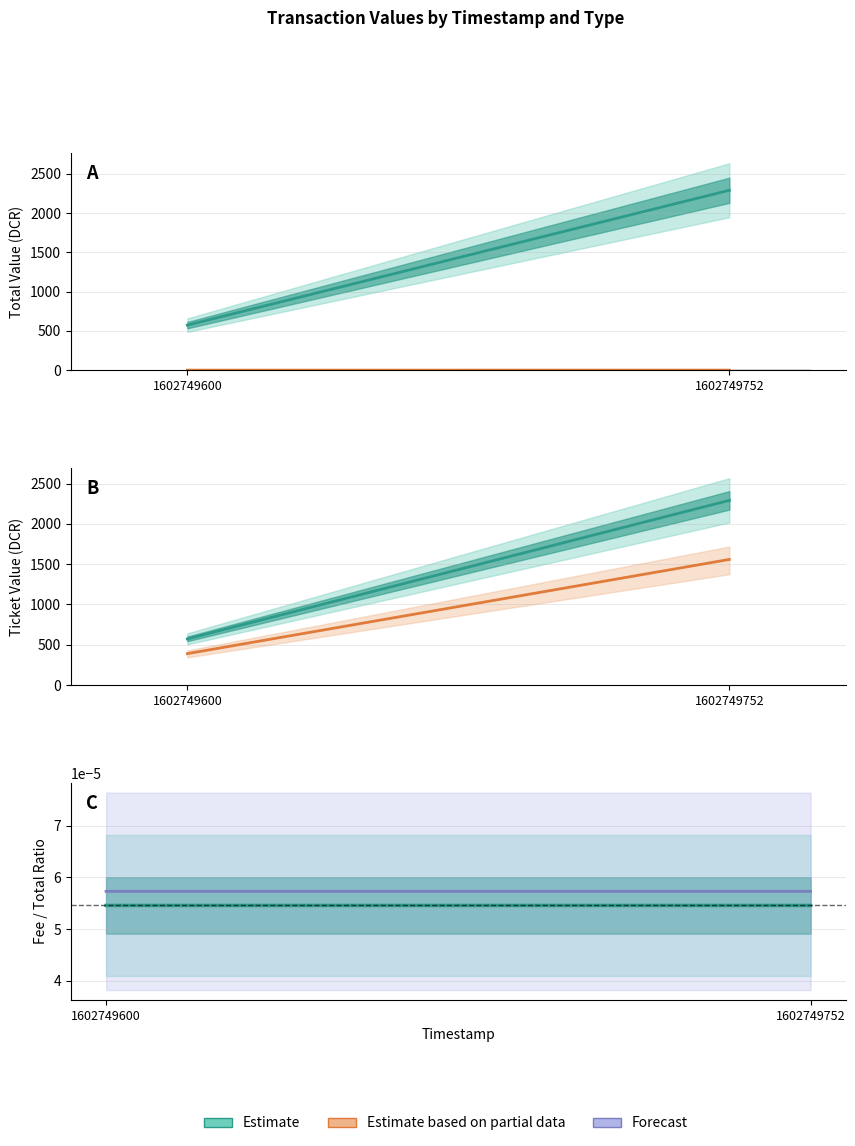

Is it true that Estimate based on partial data equals 389.6 at 1602749600?

True